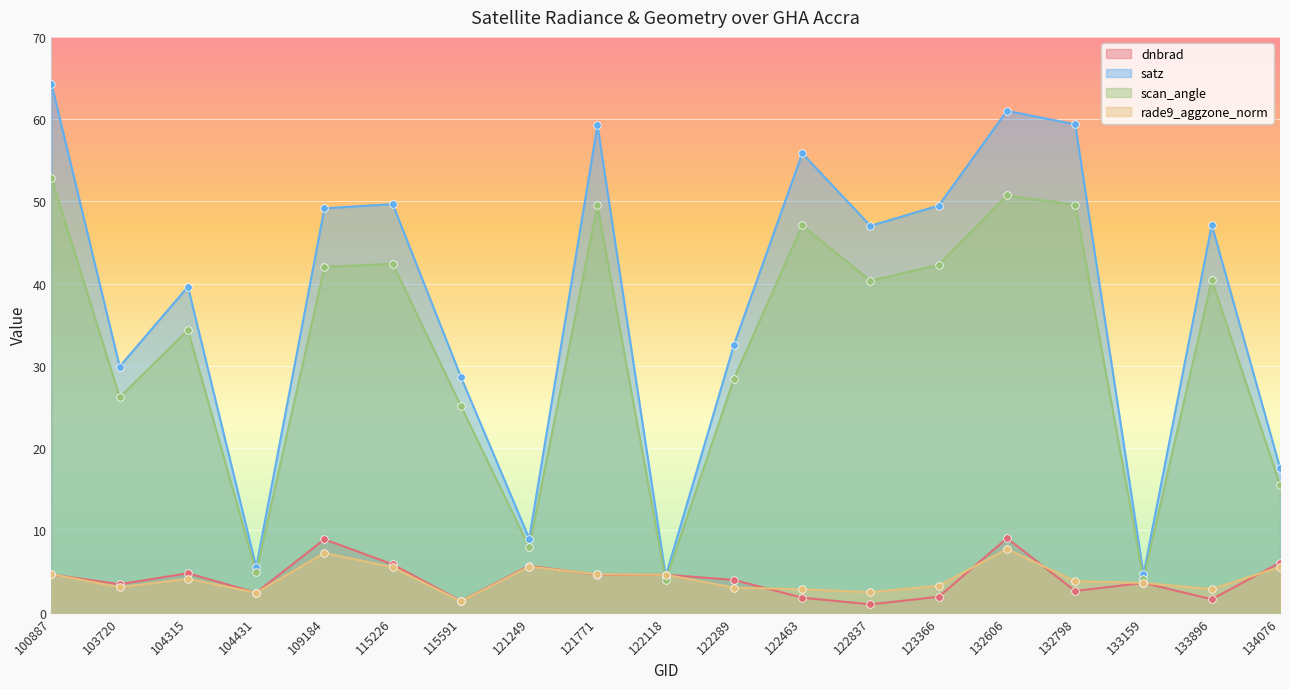

What is the total value across all series at 122837?

90.9